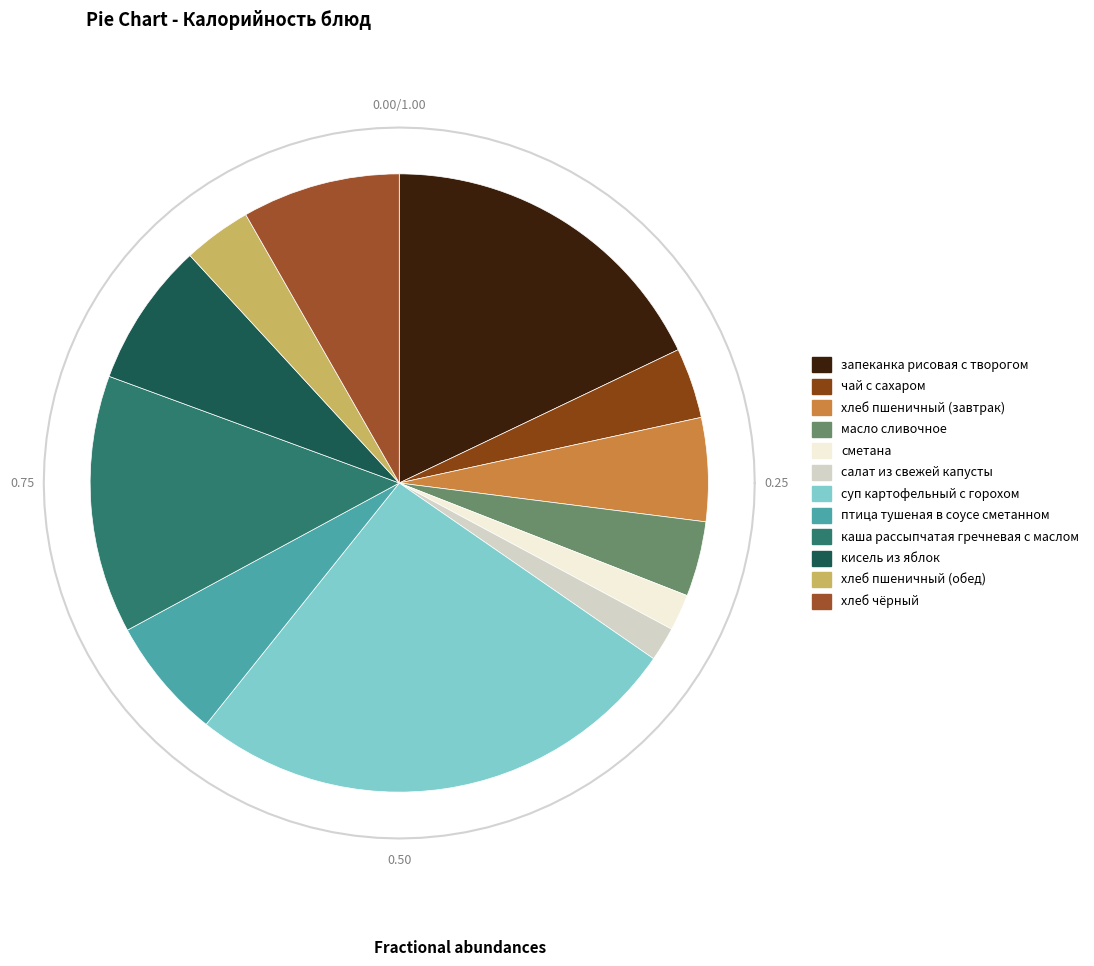

Which slice is the smallest?

салат из свежей капусты